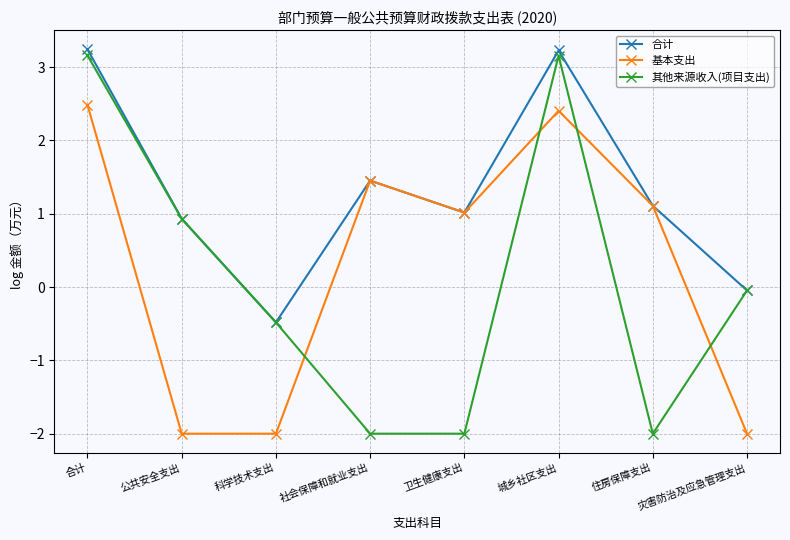

The value of 其他来源收入(项目支出) at 公共安全支出 is 0.9. True or false?

True